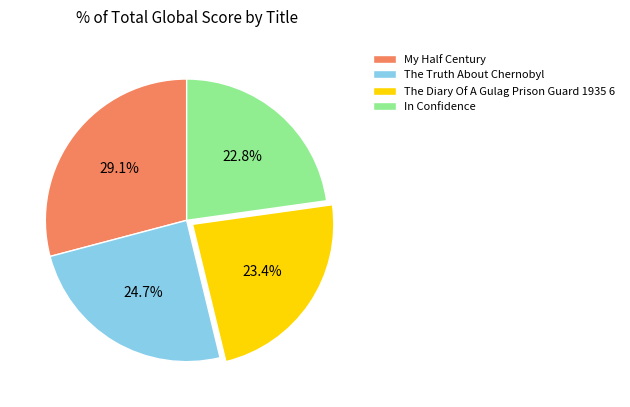

To the nearest percent, what portion does The Truth About Chernobyl represent?

25%